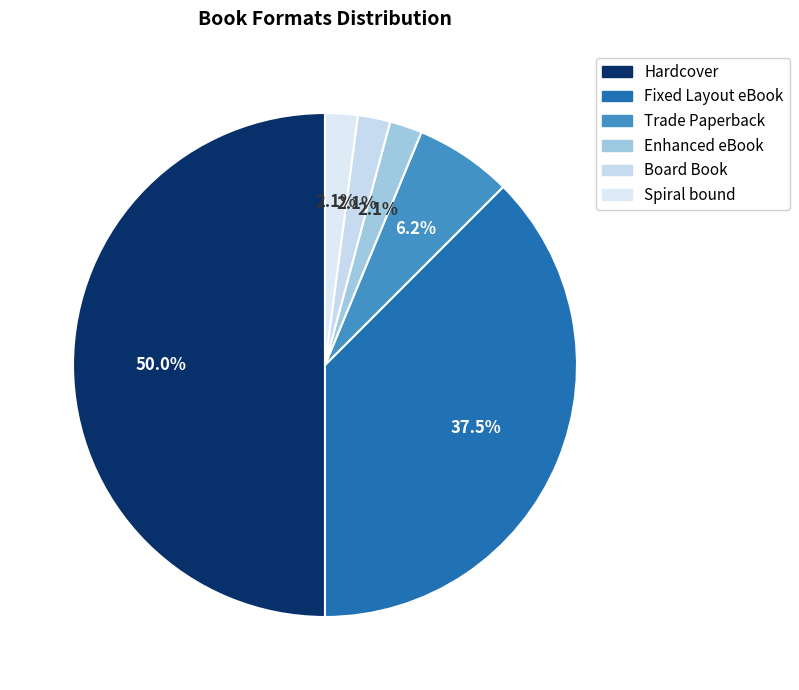

To the nearest percent, what is the average slice percentage?

17%